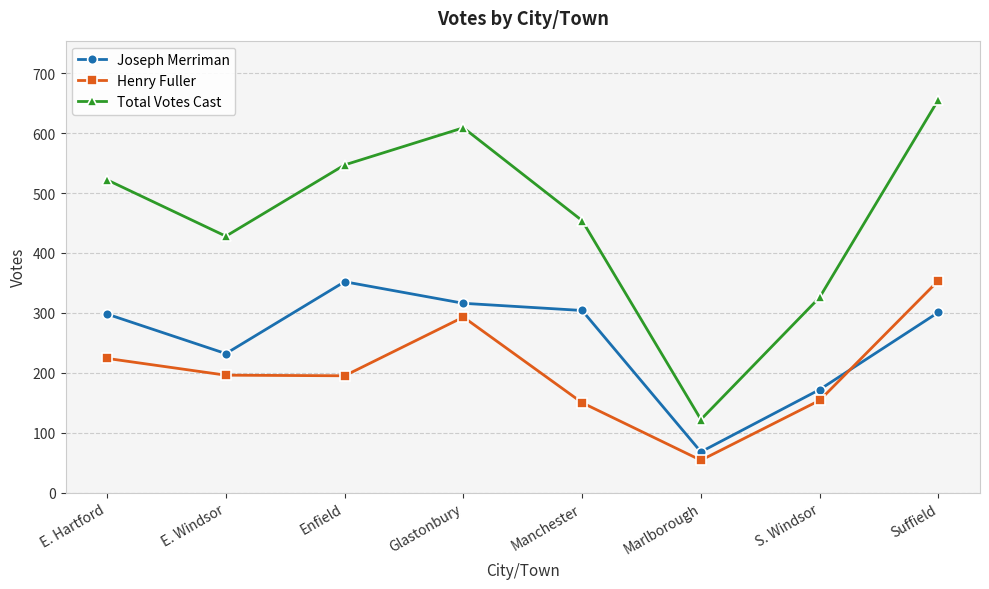

How many lines are shown in the chart?

3